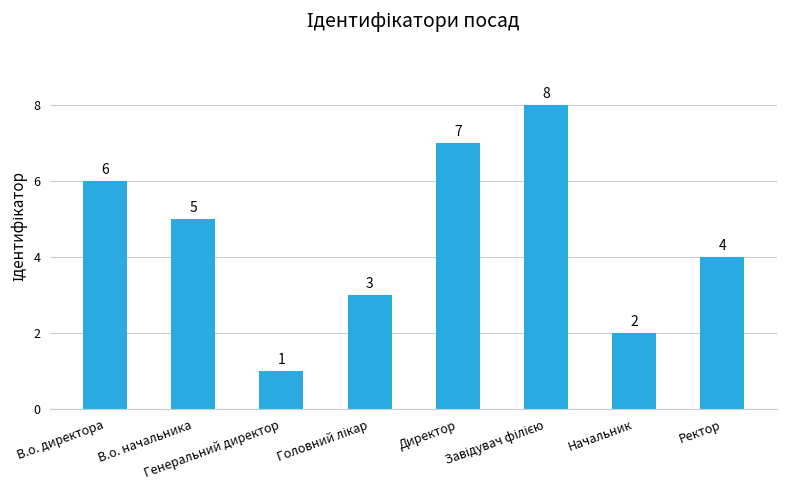

What position from the right is Генеральний директор?

6